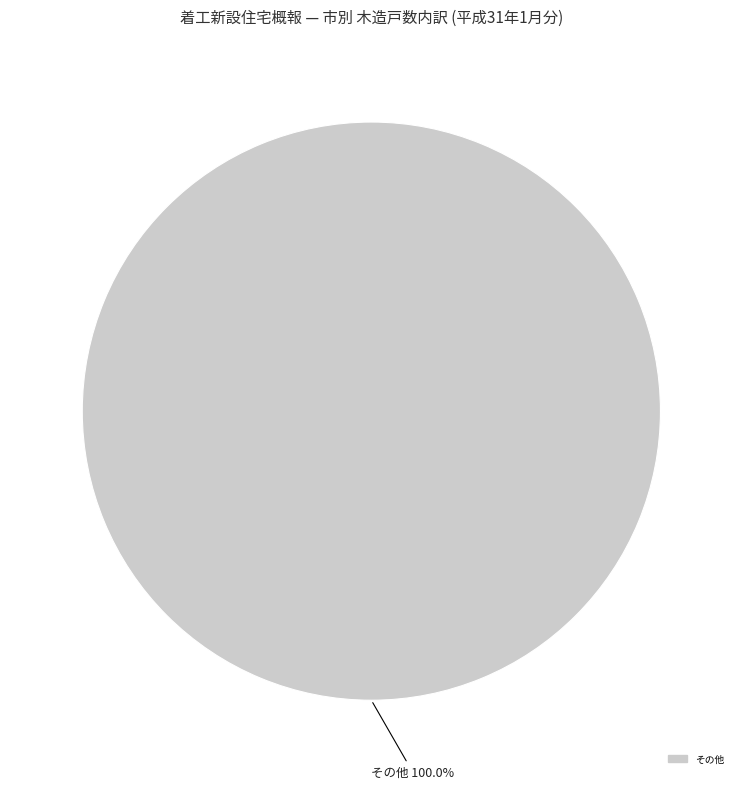

Is there a majority slice in this chart?

Yes